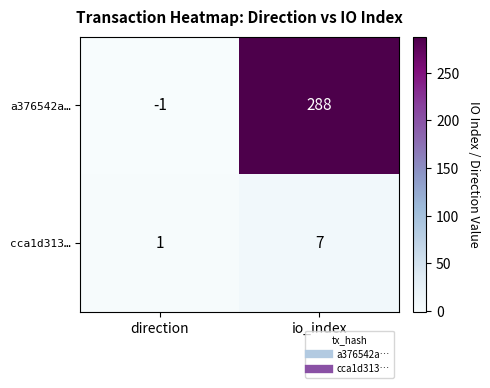

What is the total value across all series at io_index?

295